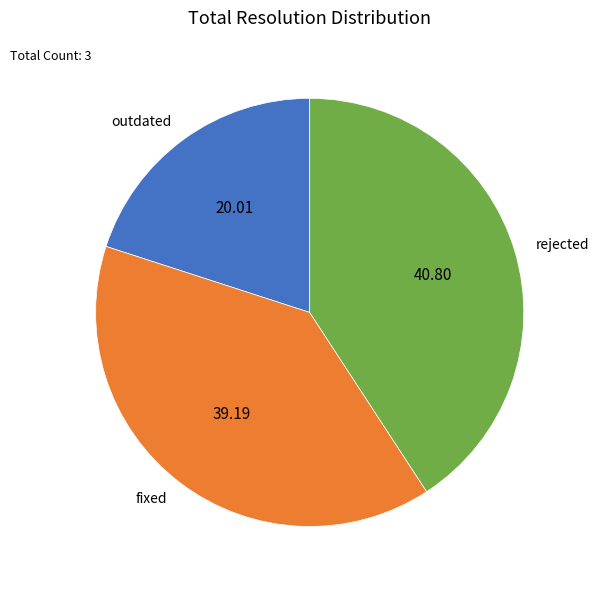

Combined, do rejected and outdated account for over 50%?

Yes